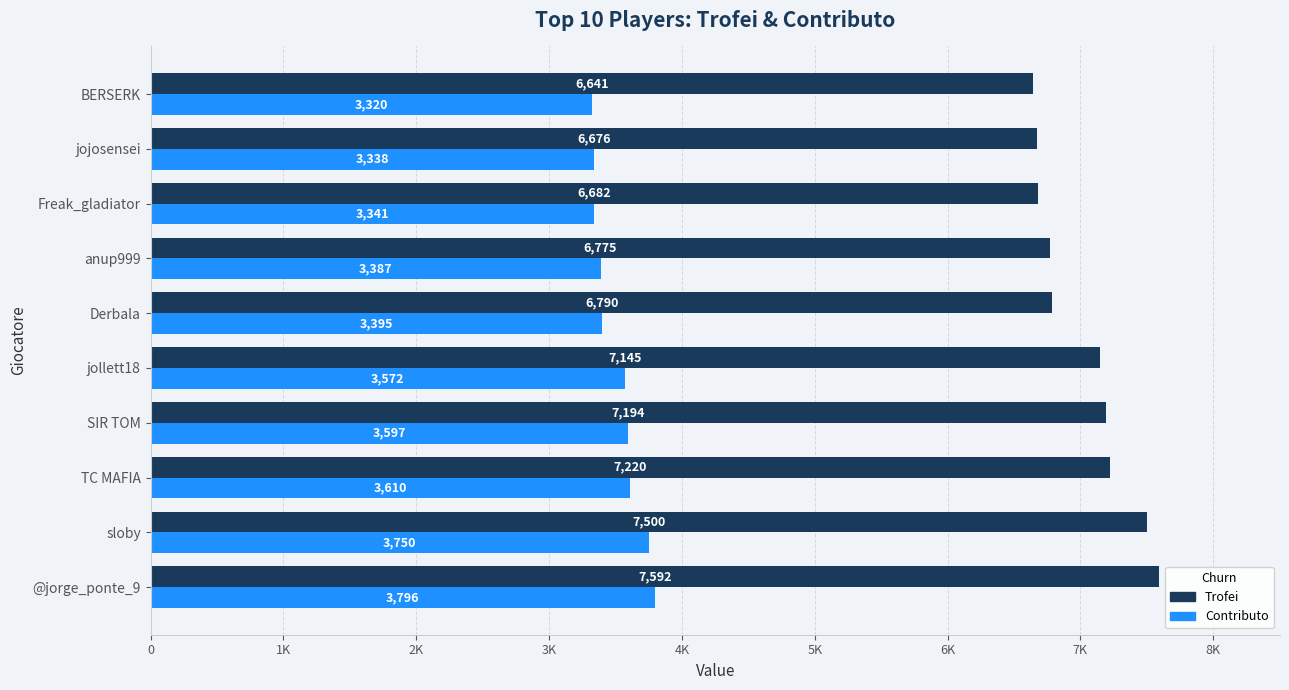

Rank the series by their maximum value, from lowest to highest.

Contributo, Trofei